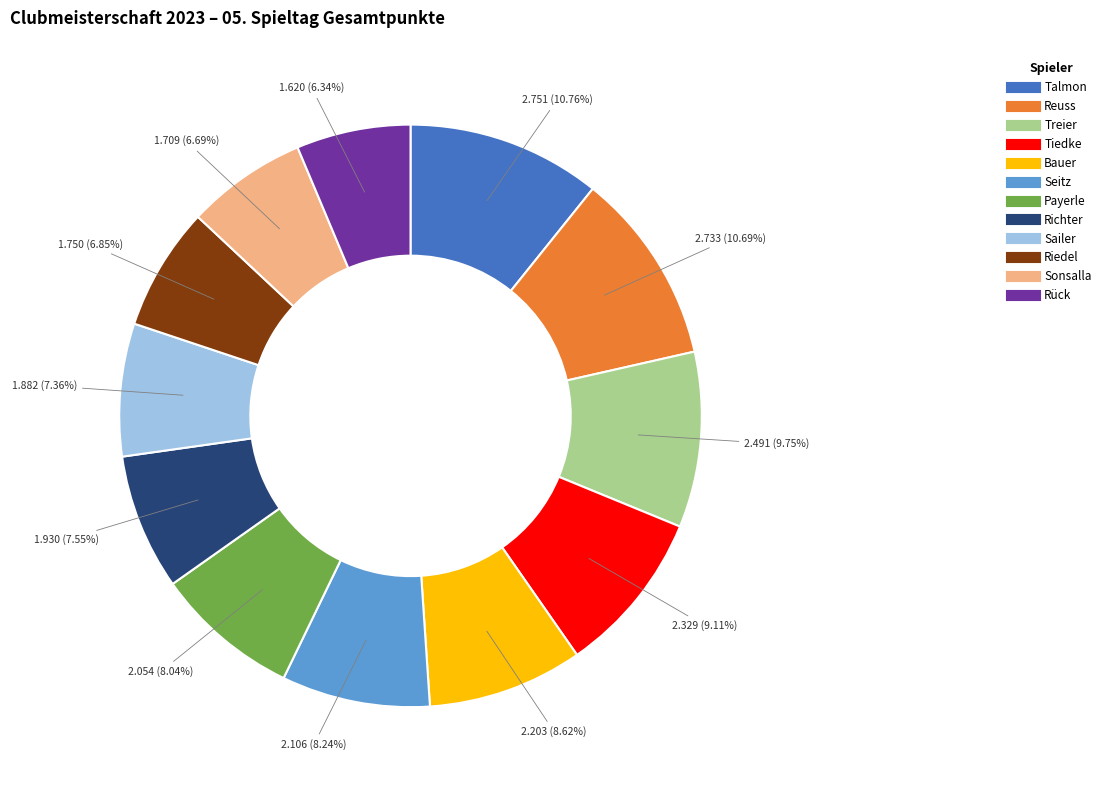

Does Sailer account for over 50% of the chart?

No